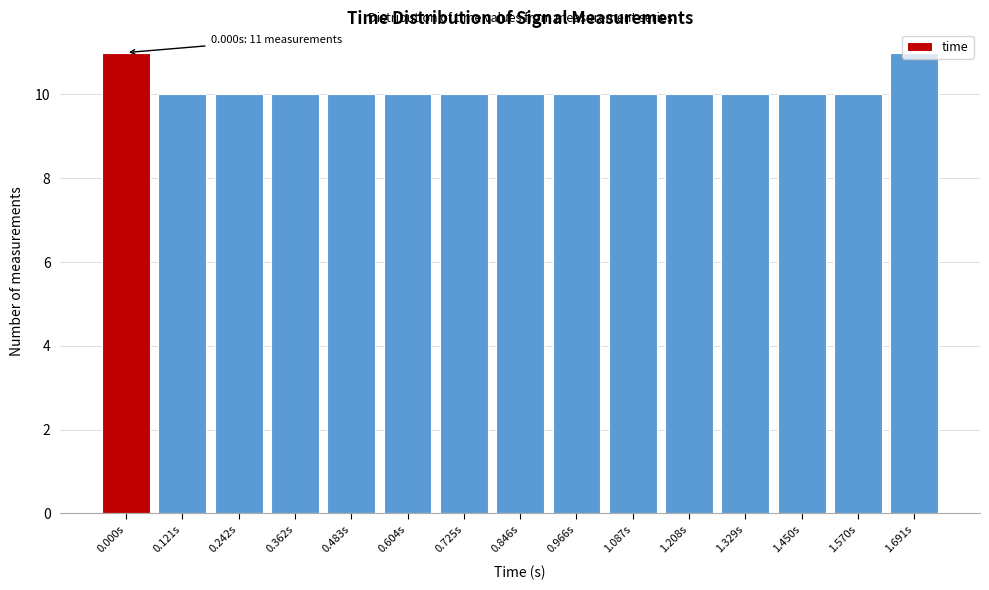

What is the label of the 4th bar from the left?

0.362s